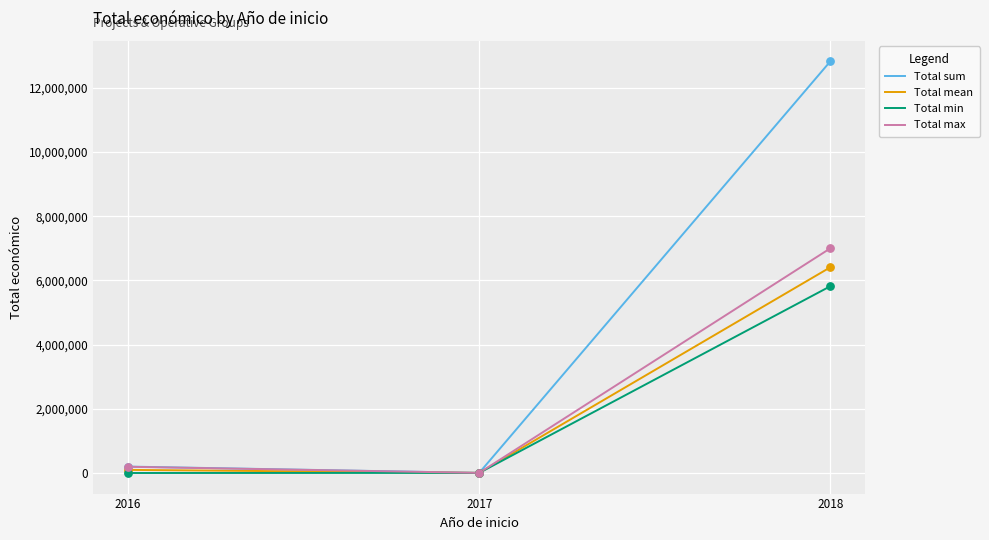

Which series has the largest total across all categories?

Total sum